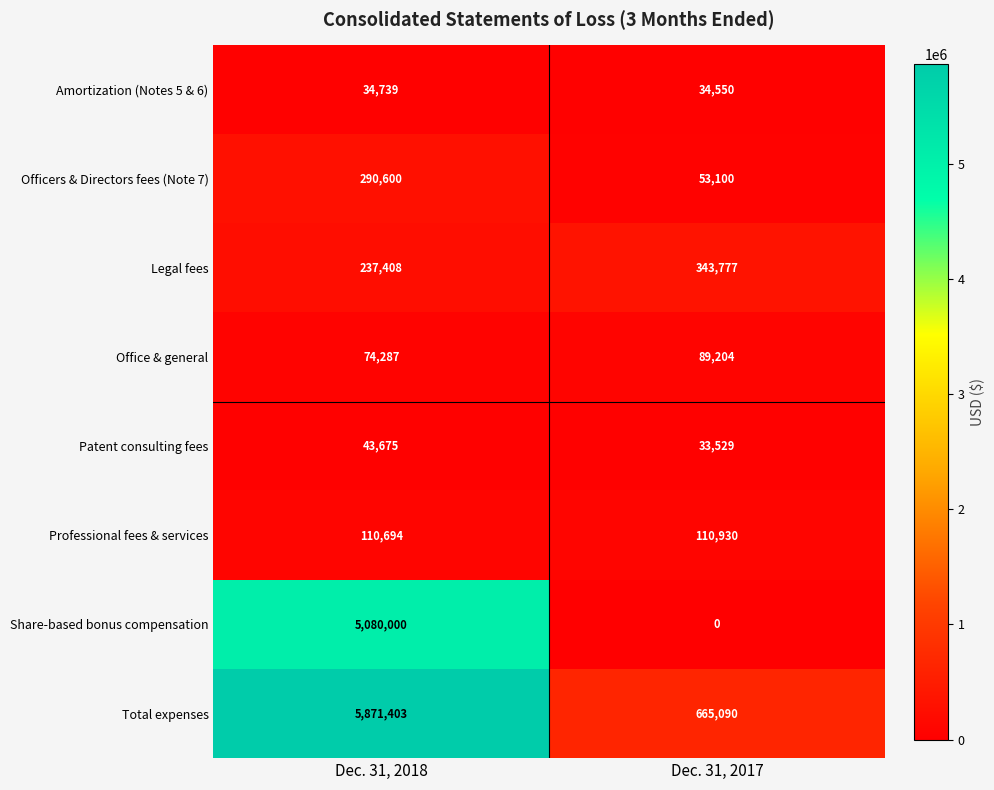

Is the value of Officers & Directors fees (Note 7) at Dec. 31, 2018 greater than the value of Patent consulting fees at Dec. 31, 2018?

Yes